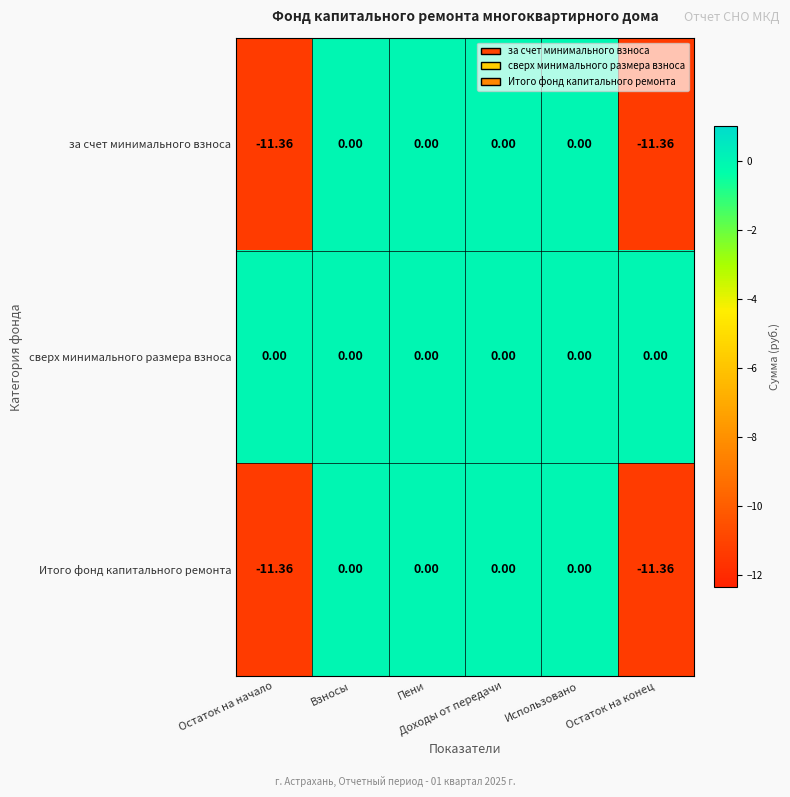

Which series has the largest range (max minus min)?

за счет минимального взноса